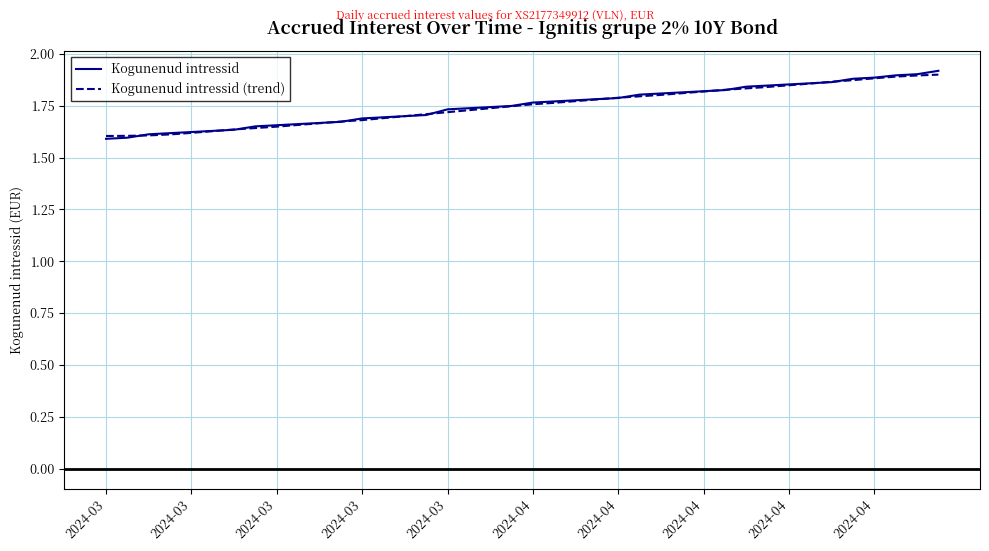

Which series has the largest range (max minus min)?

Kogunenud intressid